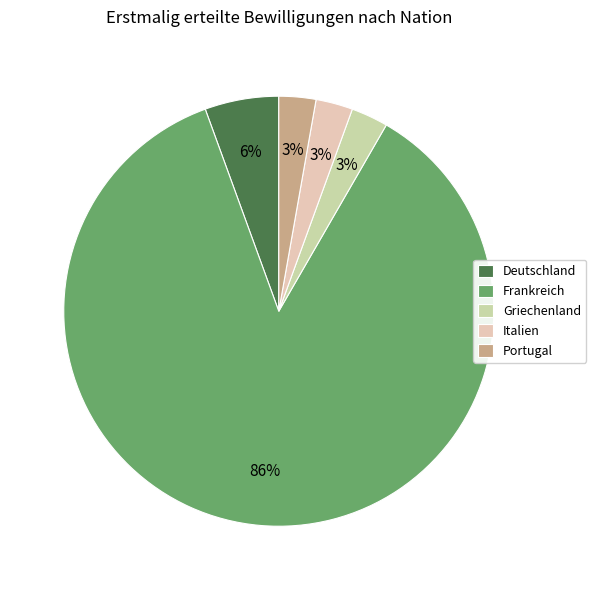

What is the smallest slice in the pie chart?

Griechenland